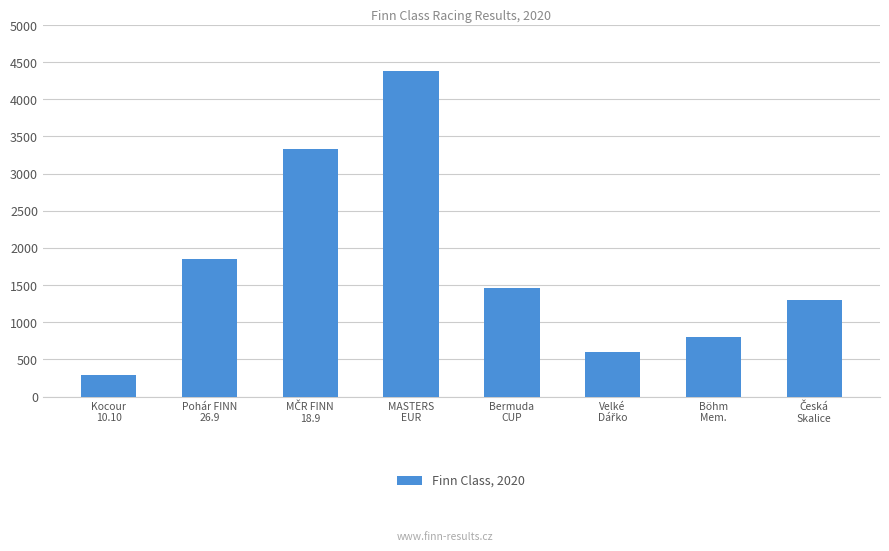

What is the value of the 7th bar from the left?

804